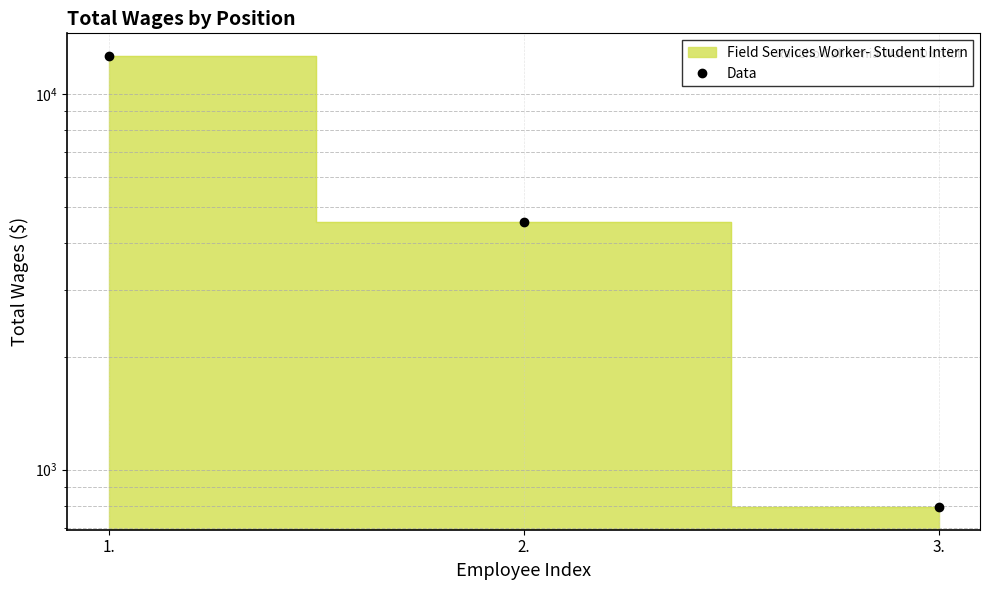

What is the sum of all values?

17968